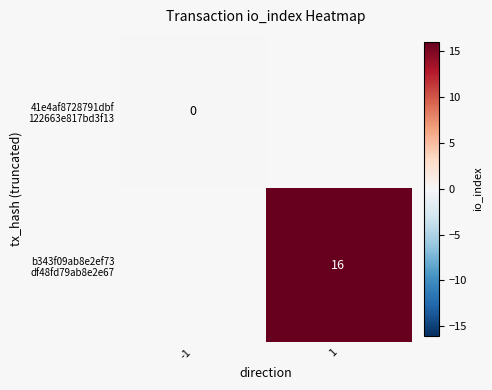

The value of b343f09ab8e2ef73 df48fd79ab8e2e67 at 1 is 16.0. True or false?

True